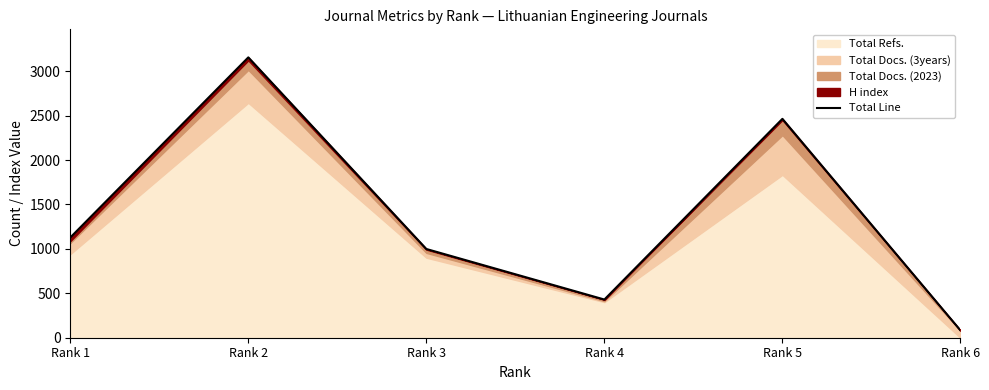

Is it true that the value at Rank 3 is 999?

True